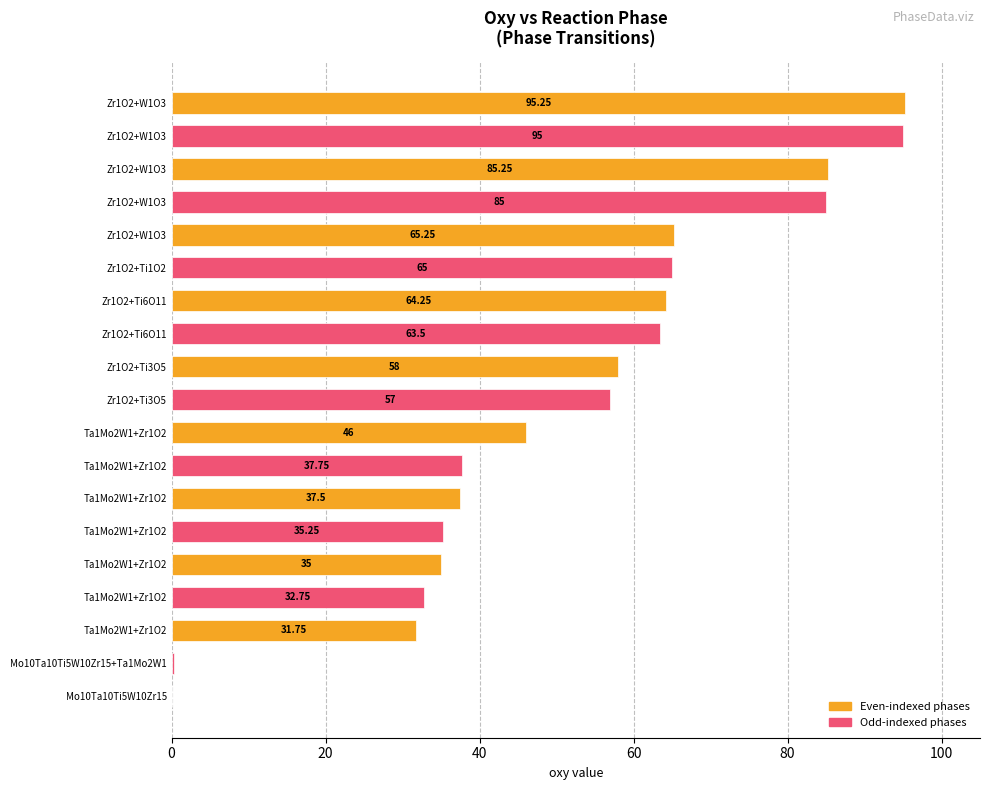

Are the bars horizontal?

Yes